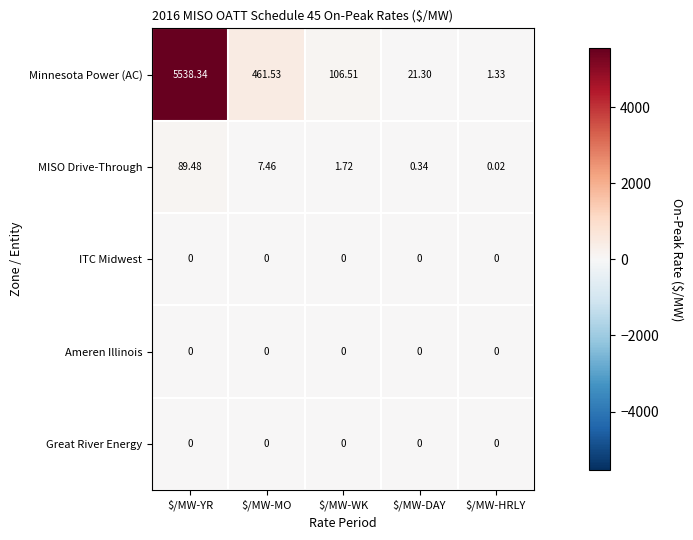

What is the difference between the highest and lowest values at $/MW-DAY?

21.3